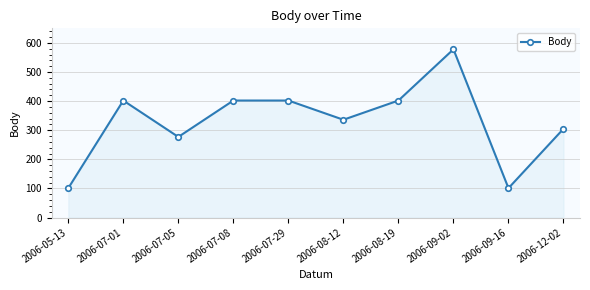

Which category has the highest value across all series?

2006-09-02